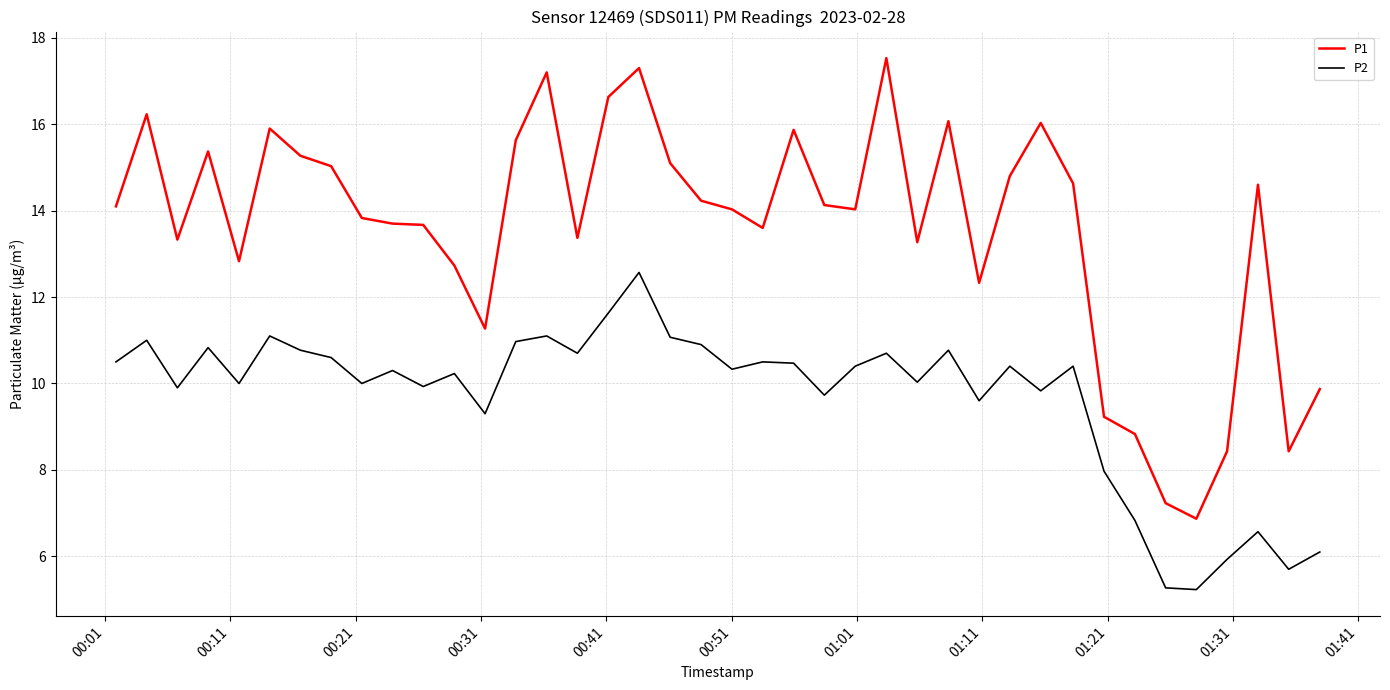

True or false: P1 and P2 intersect in this chart.

False